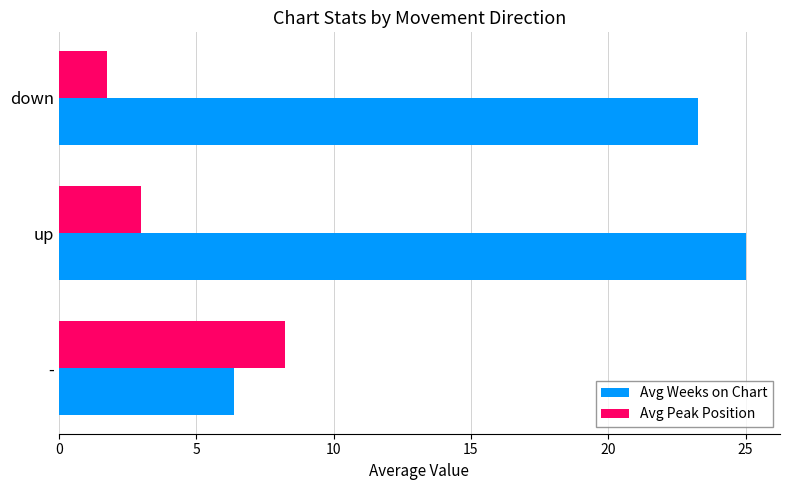

Which series changed the most between up and down?

Avg Weeks on Chart